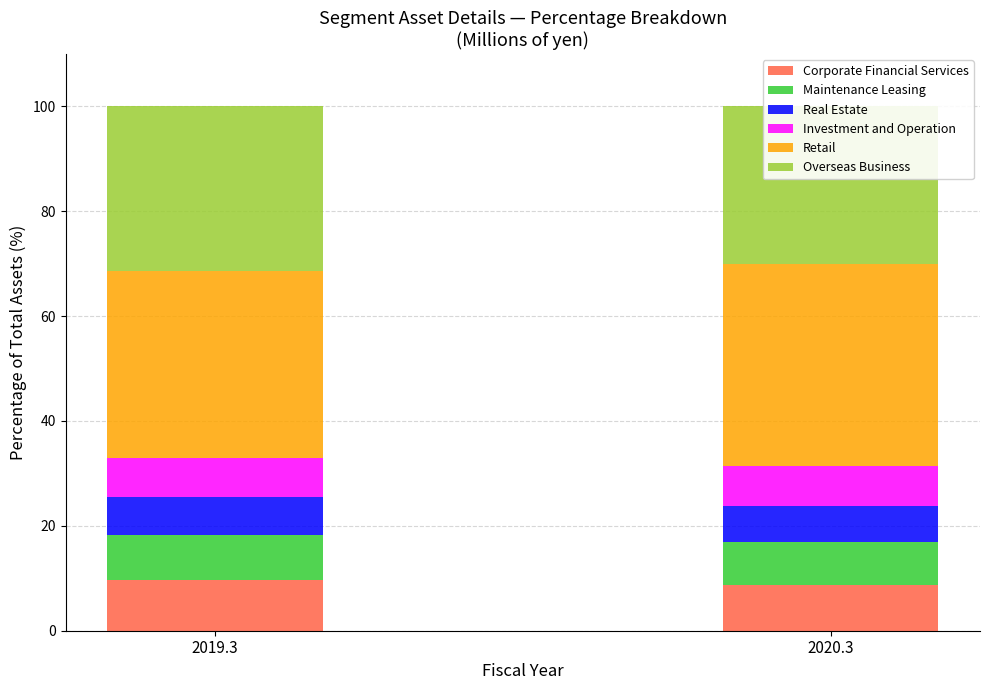

Which series has the widest spread of values?

Retail